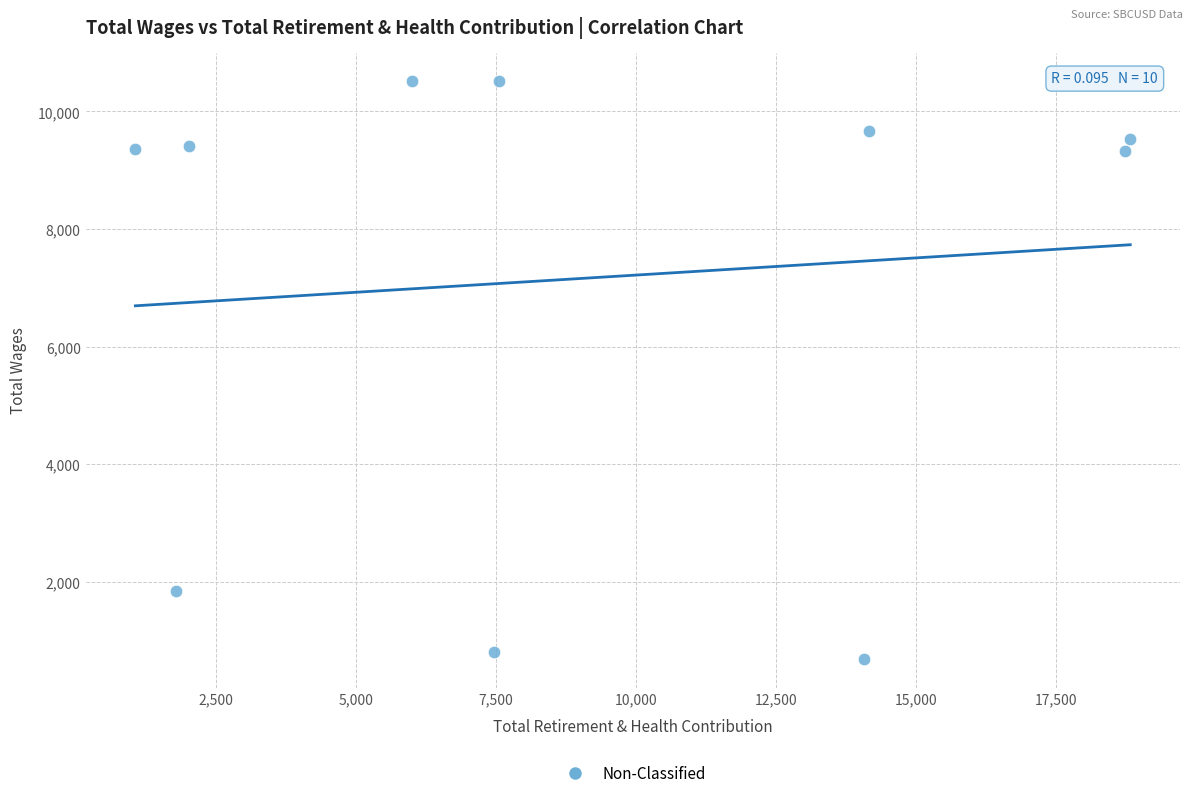

What is the average X value?

9165